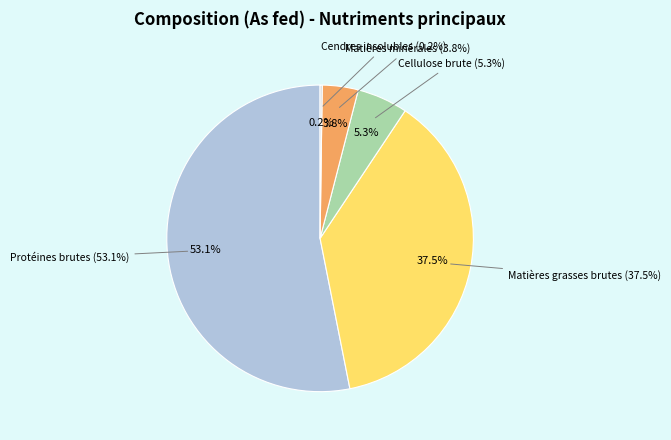

Which has a higher value, Cellulose brute or Matières minérales?

Cellulose brute